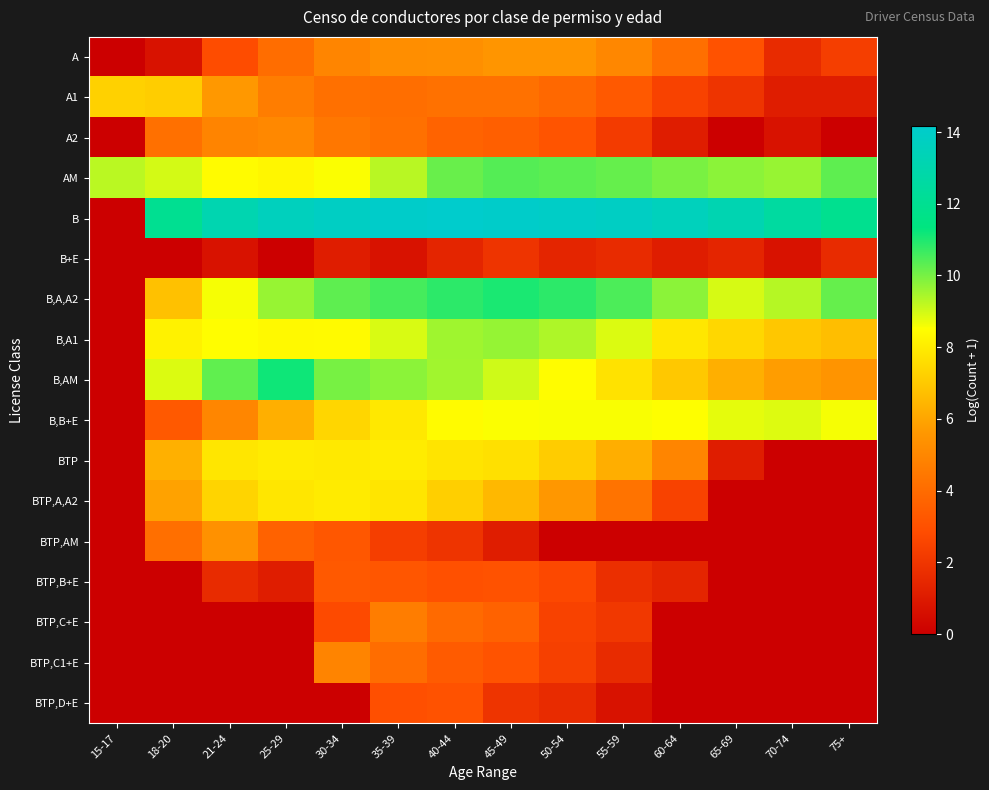

At which category is the sum across all series the highest?

35-39